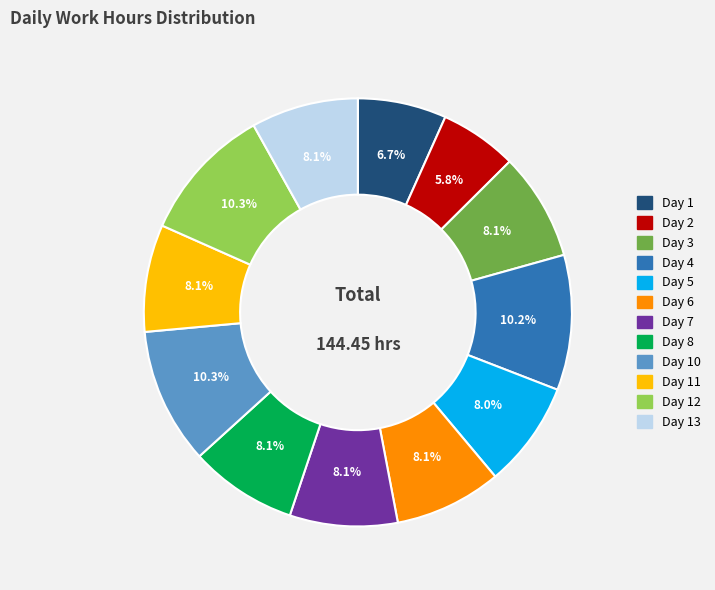

Does any single category account for the majority?

No